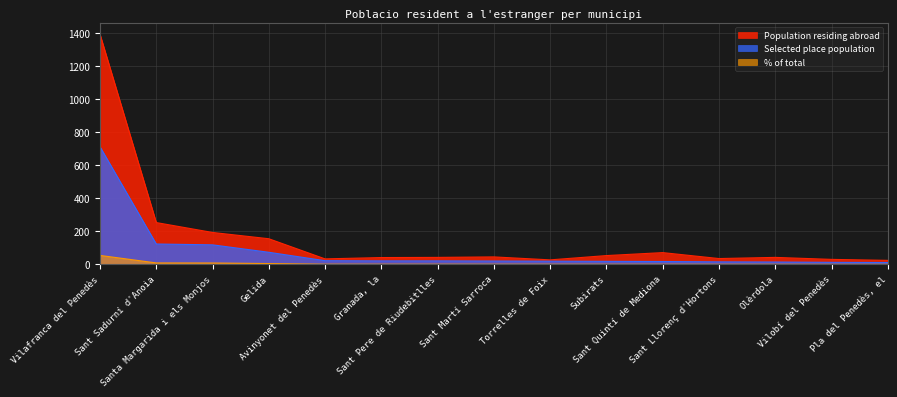

Does the chart have visible grid lines?

Yes